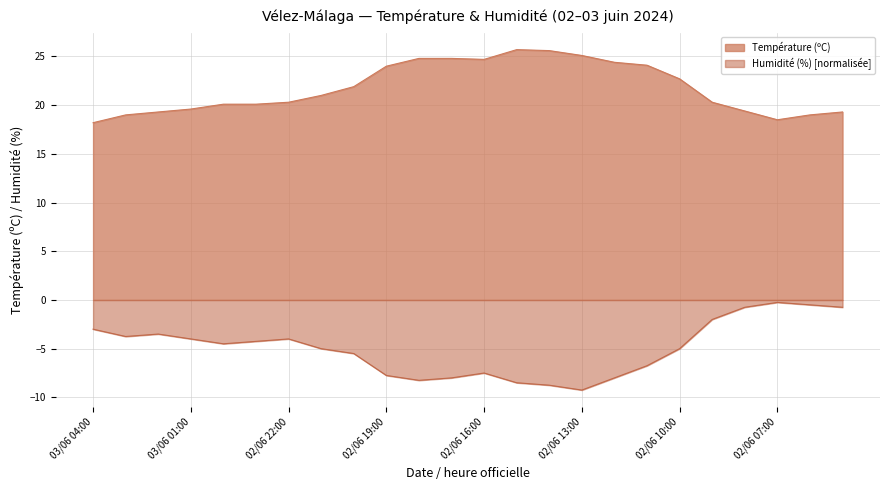

Reading right to left, transcribe all the data shown in this chart.

Température (ºC): 02/06 05:00=19.3	02/06 06:00=19.0	02/06 07:00=18.5	02/06 08:00=19.4	02/06 09:00=20.3	02/06 10:00=22.7	02/06 11:00=24.1	02/06 12:00=24.4	02/06 13:00=25.1	02/06 14:00=25.6	02/06 15:00=25.7	02/06 16:00=24.7	02/06 17:00=24.8	02/06 18:00=24.8	02/06 19:00=24.0	02/06 20:00=21.9	02/06 21:00=21.0	02/06 22:00=20.3	02/06 23:00=20.1	03/06 00:00=20.1	03/06 01:00=19.6	03/06 02:00=19.3	03/06 03:00=19.0	03/06 04:00=18.2
Humidité (%): 02/06 05:00=-0.8	02/06 06:00=-0.5	02/06 07:00=-0.2	02/06 08:00=-0.8	02/06 09:00=-2.0	02/06 10:00=-5.0	02/06 11:00=-6.8	02/06 12:00=-8.0	02/06 13:00=-9.2	02/06 14:00=-8.8	02/06 15:00=-8.5	02/06 16:00=-7.5	02/06 17:00=-8.0	02/06 18:00=-8.2	02/06 19:00=-7.8	02/06 20:00=-5.5	02/06 21:00=-5.0	02/06 22:00=-4.0	02/06 23:00=-4.2	03/06 00:00=-4.5	03/06 01:00=-4.0	03/06 02:00=-3.5	03/06 03:00=-3.8	03/06 04:00=-3.0